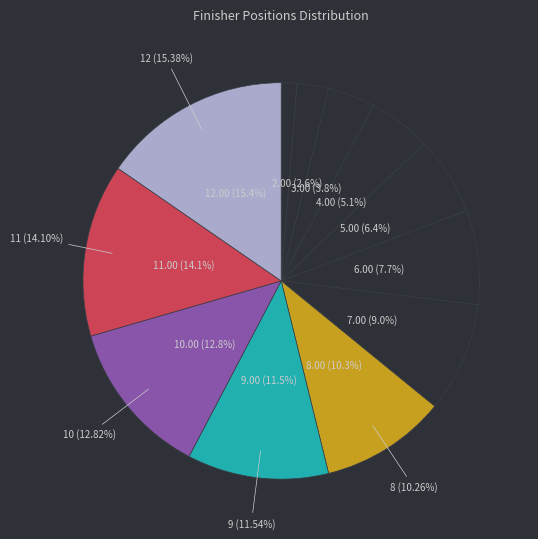

Is Childs the majority of the pie?

No